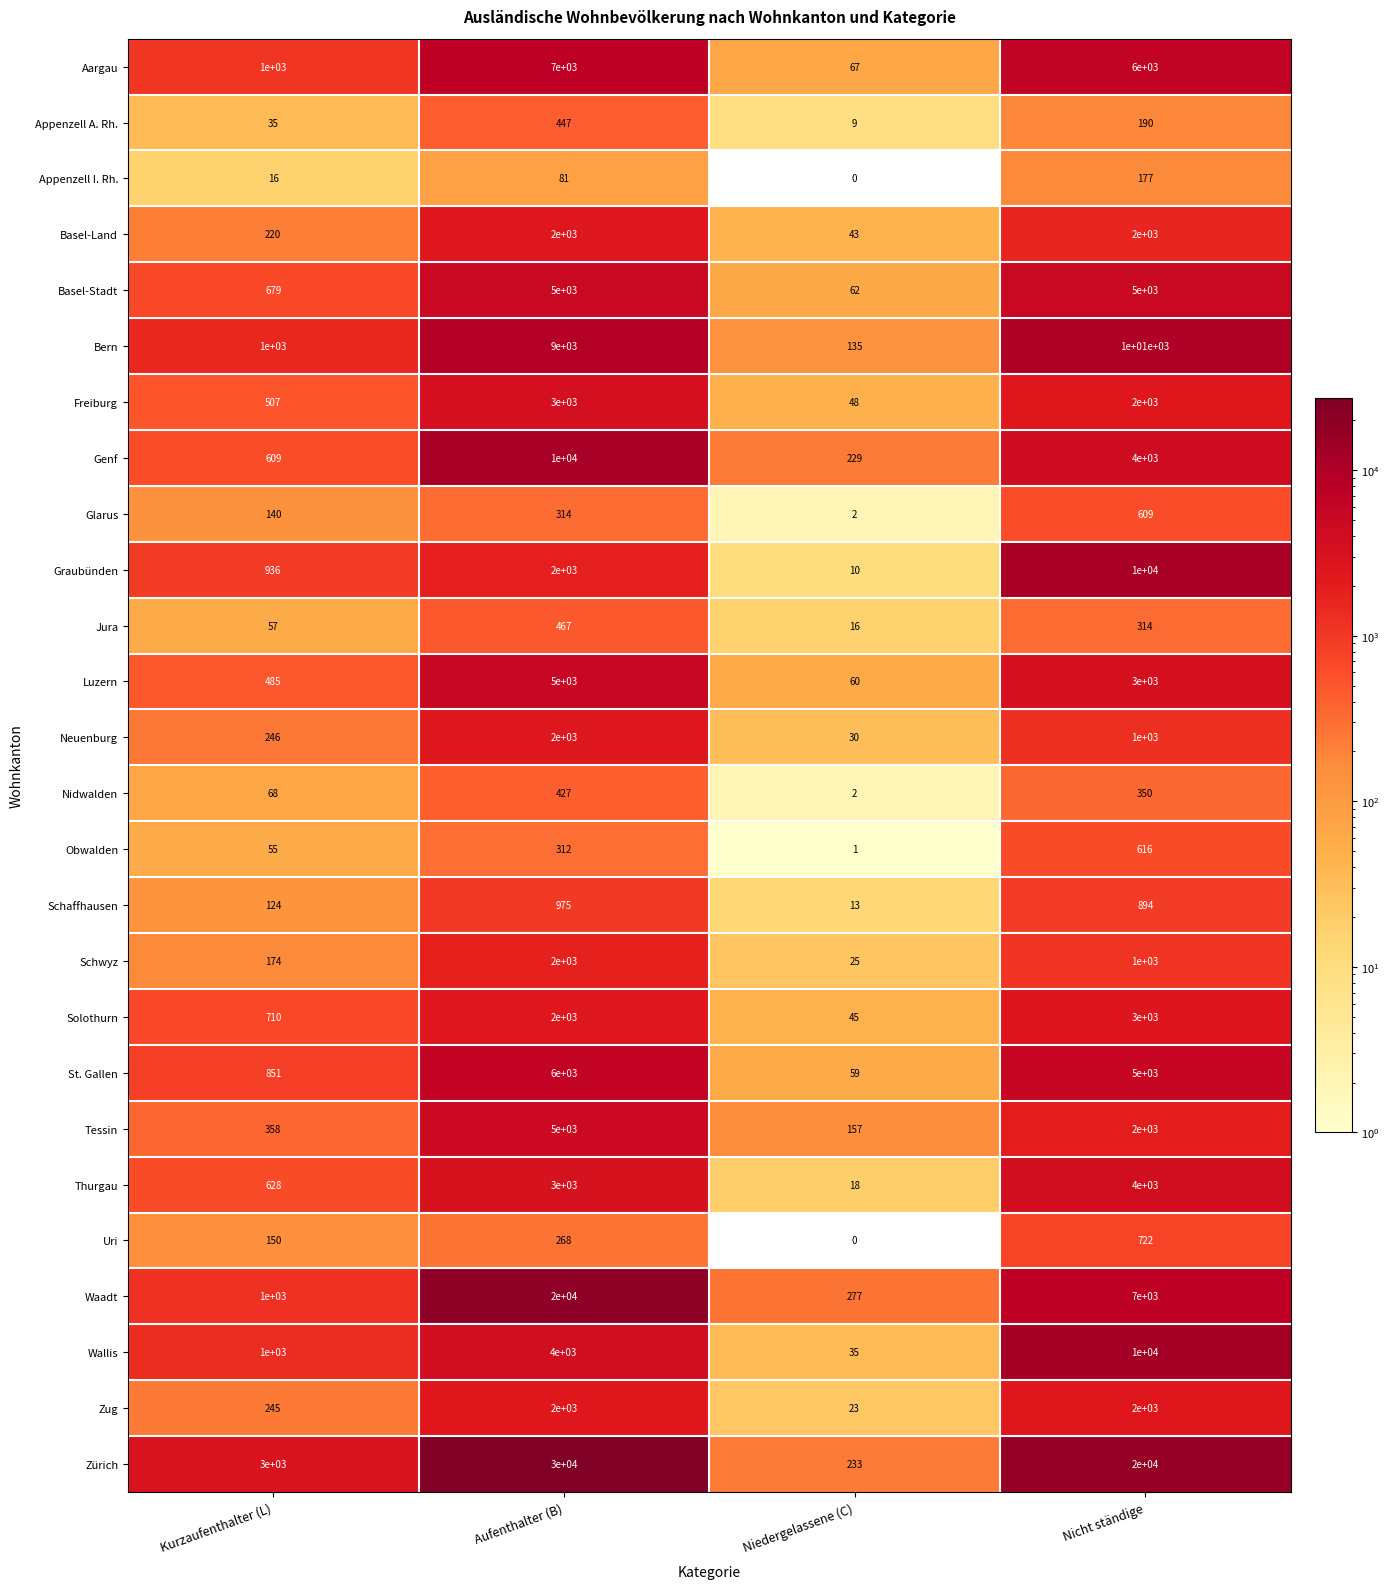

Between Kurzaufenthalter (L) and Aufenthalter (B), which series saw the biggest shift?

Zürich